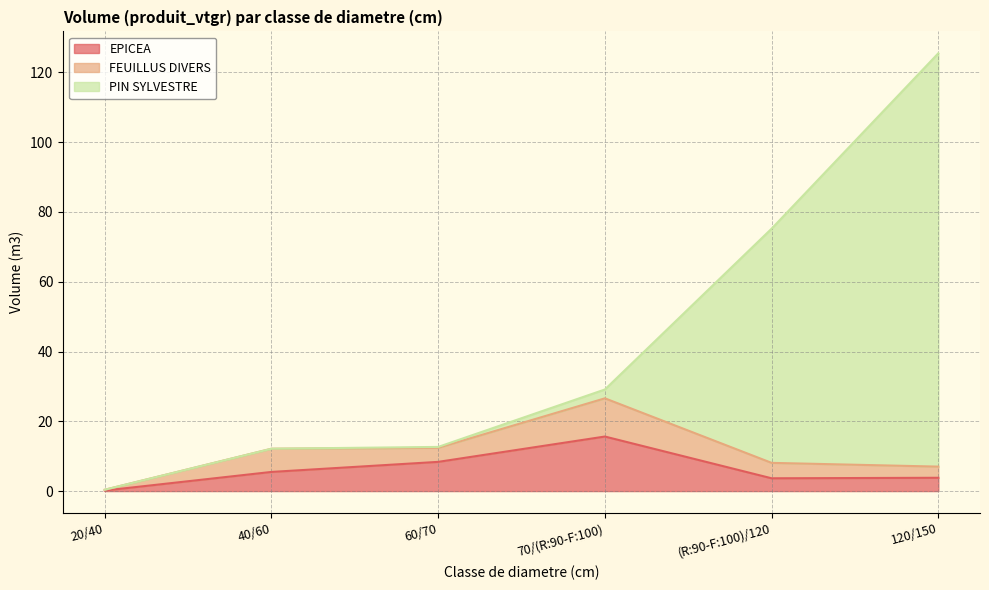

What are all the series names shown in the legend?

EPICEA, FEUILLUS DIVERS, PIN SYLVESTRE